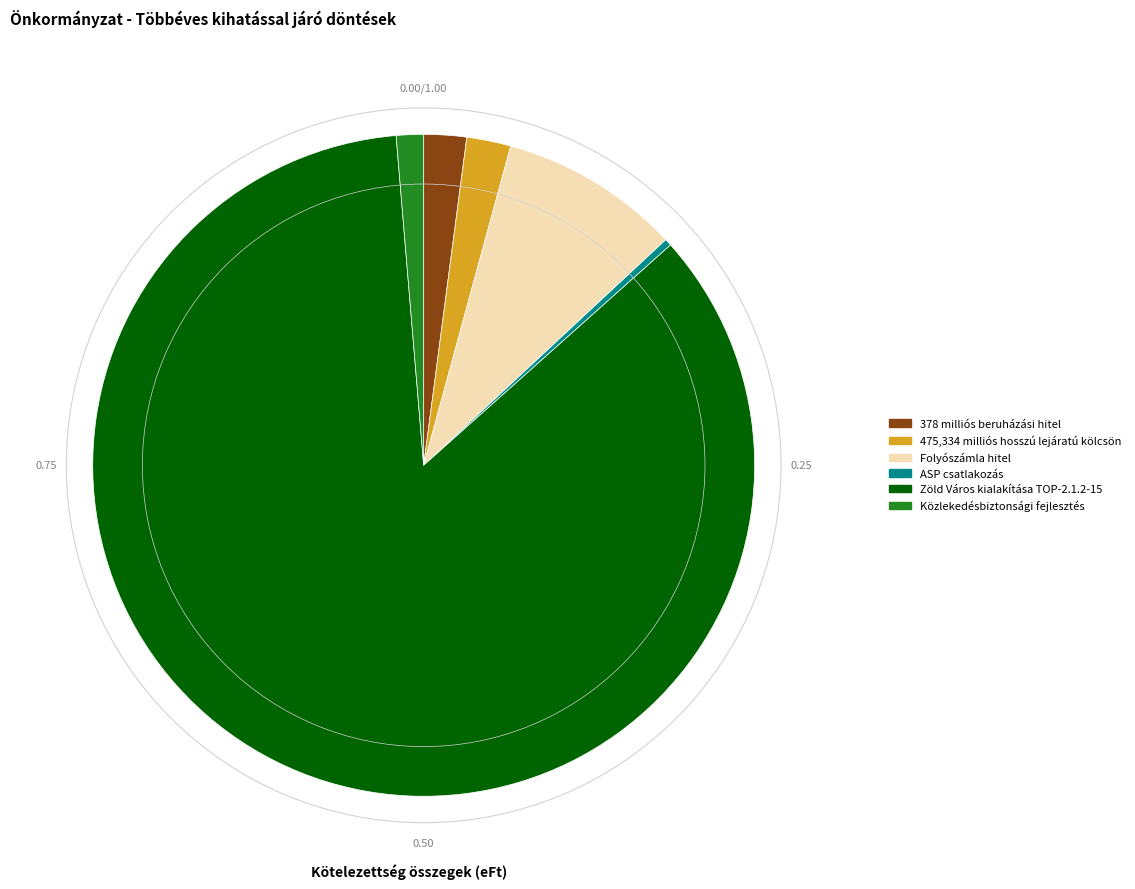

What is the smallest slice in the pie chart?

ASP csatlakozás